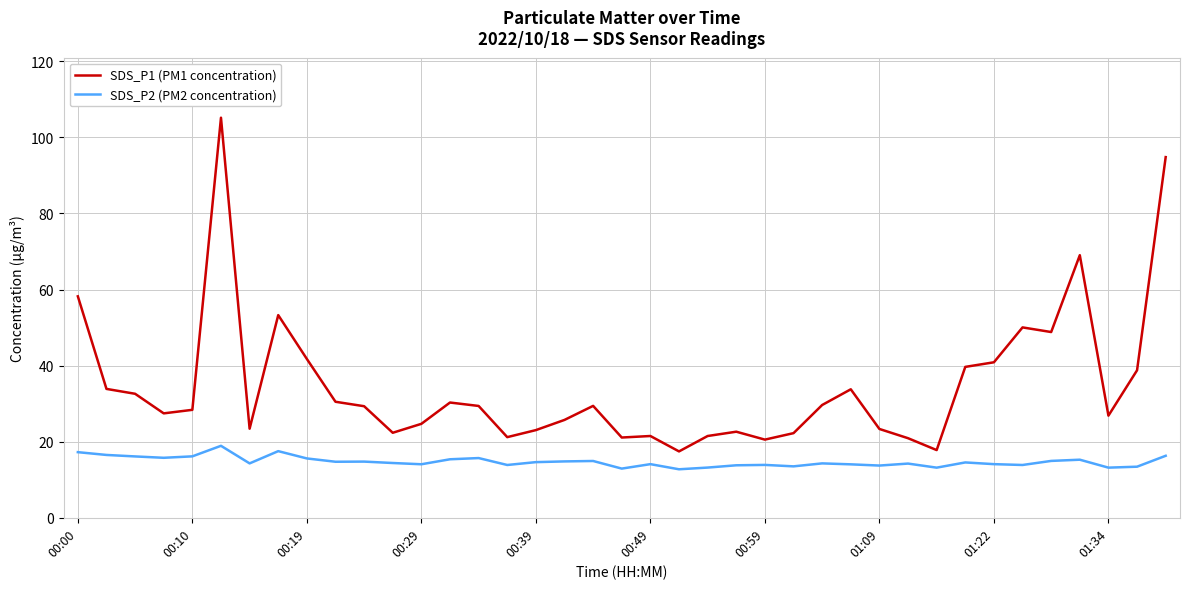

List the series in order of their overall mean, lowest first.

SDS_P2 (PM2 concentration), SDS_P1 (PM1 concentration)